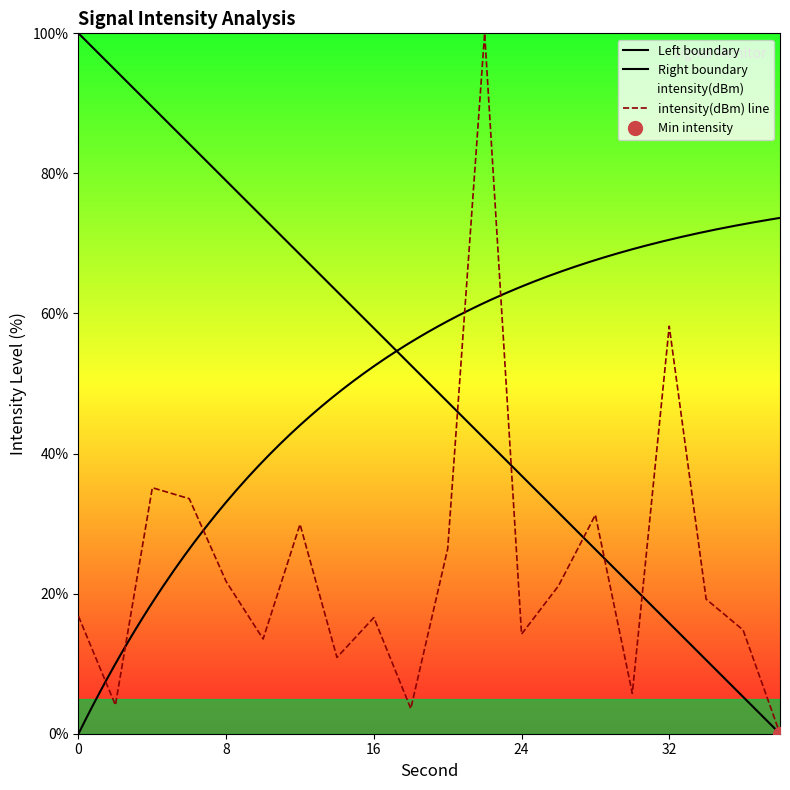

The value of intensity(dBm) line at 32 is 15.8. True or false?

False